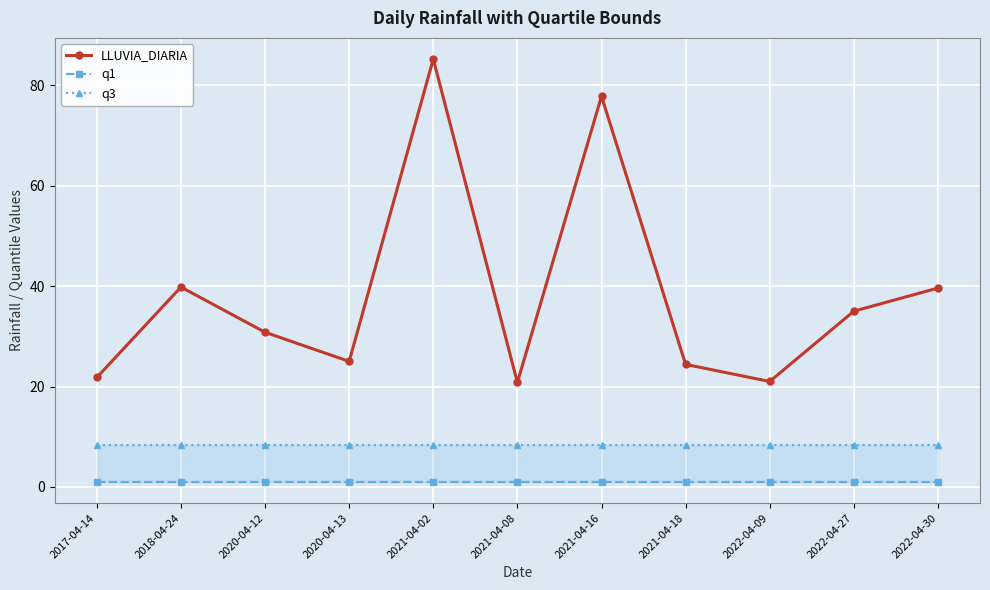

Count the number of categories in the chart.

11